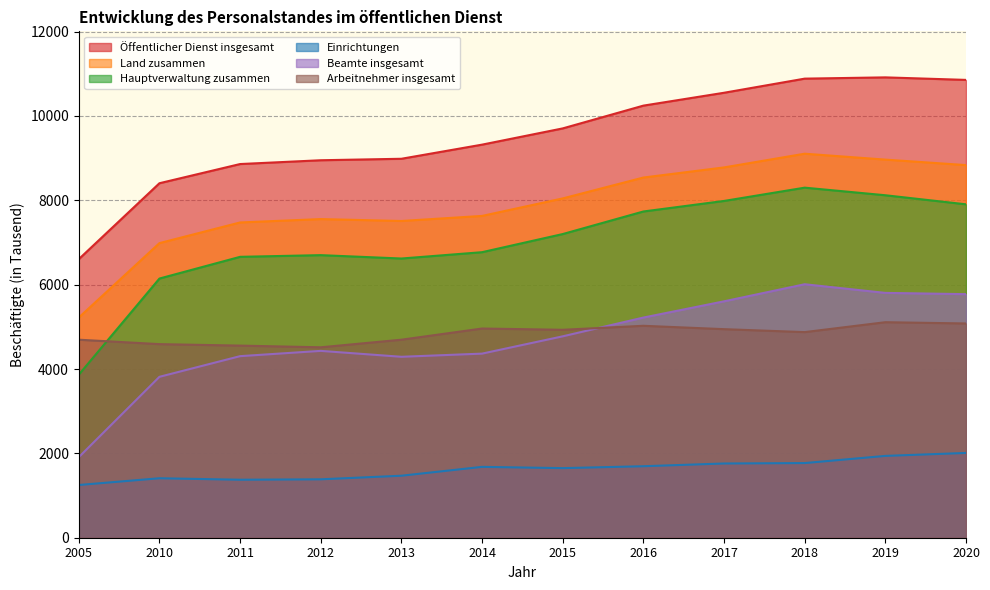

What is the greatest value displayed?

10915